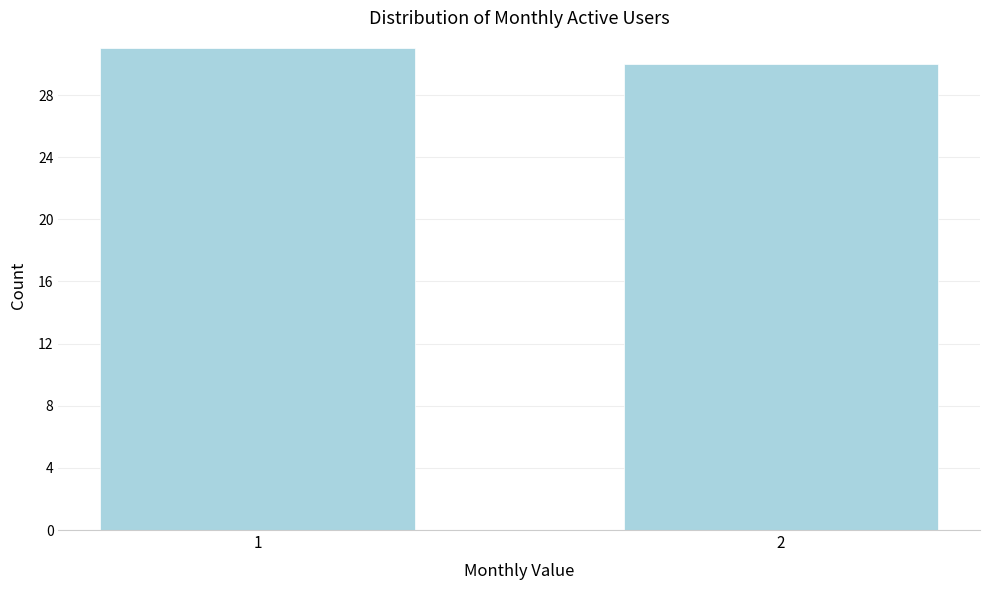

Reading left to right, transcribe all the data shown in this chart.

31	30